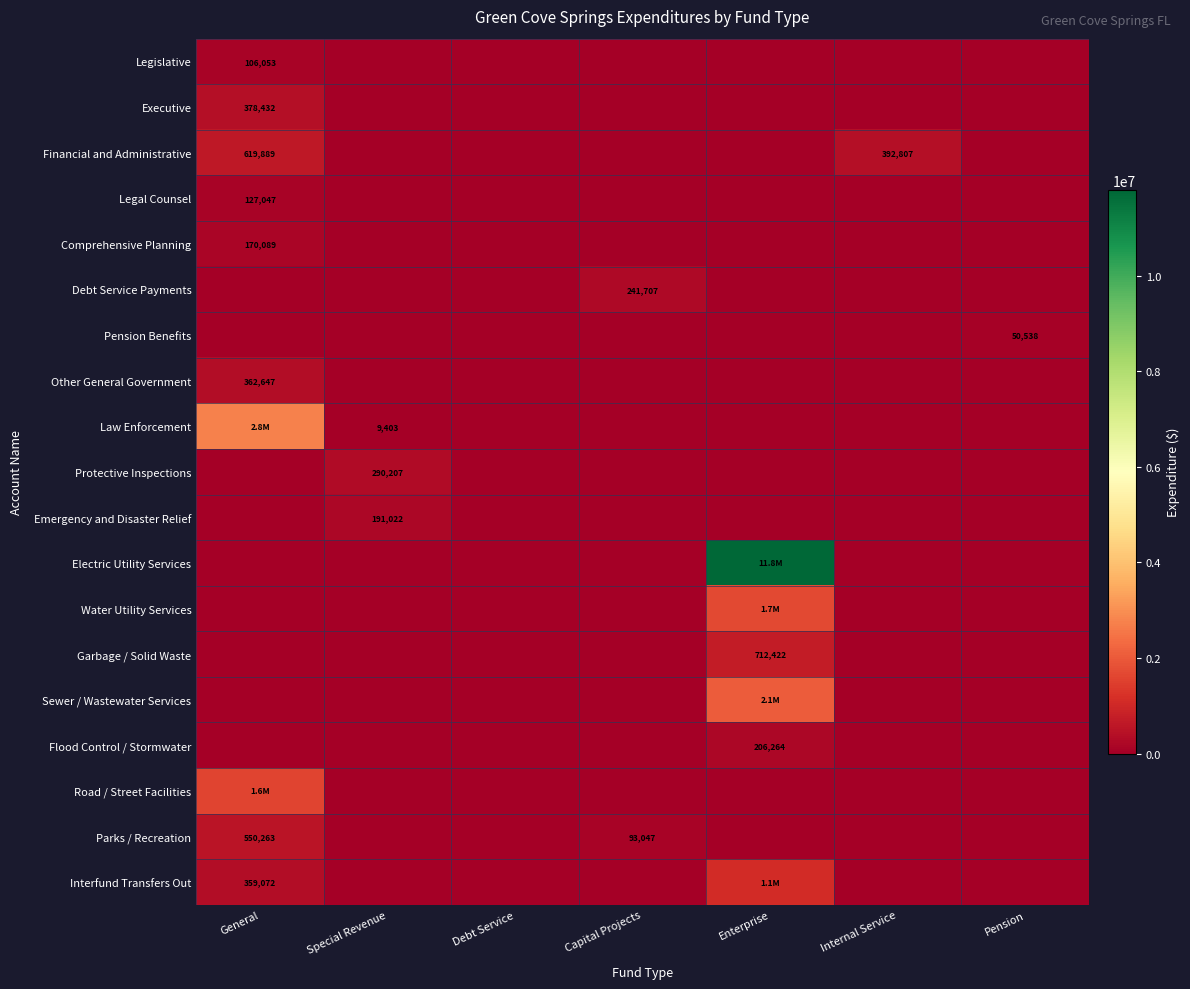

The Pension Benefits series shows 0 at Internal Service. True or false?

True